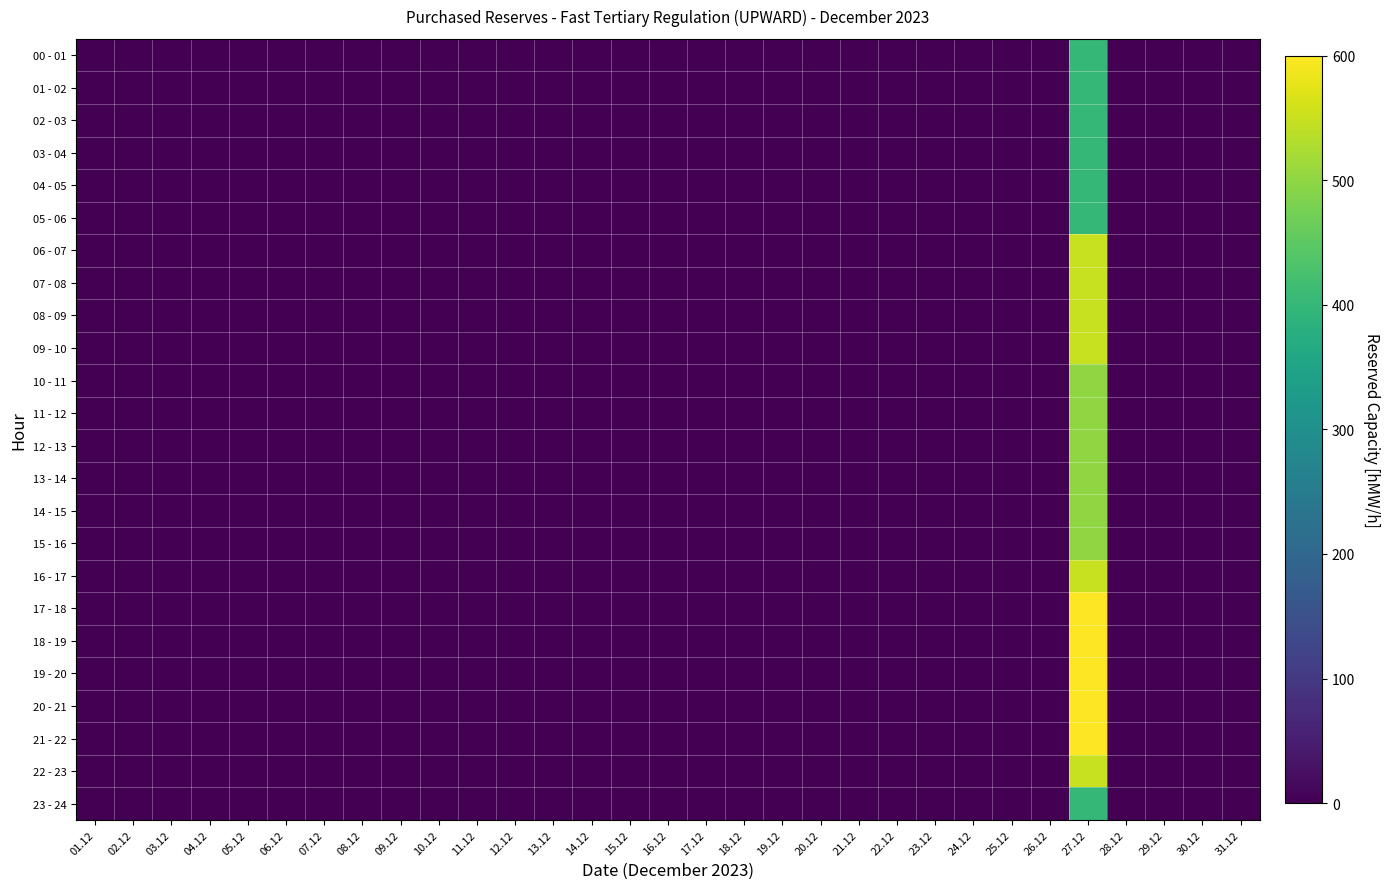

Reading left to right, what are all the values shown in this chart?

00 - 01: 01.12=0	02.12=0	03.12=0	04.12=0	05.12=0	06.12=0	07.12=0	08.12=0	09.12=0	10.12=0	11.12=0	12.12=0	13.12=0	14.12=0	15.12=0	16.12=0	17.12=0	18.12=0	19.12=0	20.12=0	21.12=0	22.12=0	23.12=0	24.12=0	25.12=0	26.12=0	27.12=400	28.12=0	29.12=0	30.12=0	31.12=0
01 - 02: 01.12=0	02.12=0	03.12=0	04.12=0	05.12=0	06.12=0	07.12=0	08.12=0	09.12=0	10.12=0	11.12=0	12.12=0	13.12=0	14.12=0	15.12=0	16.12=0	17.12=0	18.12=0	19.12=0	20.12=0	21.12=0	22.12=0	23.12=0	24.12=0	25.12=0	26.12=0	27.12=400	28.12=0	29.12=0	30.12=0	31.12=0
02 - 03: 01.12=0	02.12=0	03.12=0	04.12=0	05.12=0	06.12=0	07.12=0	08.12=0	09.12=0	10.12=0	11.12=0	12.12=0	13.12=0	14.12=0	15.12=0	16.12=0	17.12=0	18.12=0	19.12=0	20.12=0	21.12=0	22.12=0	23.12=0	24.12=0	25.12=0	26.12=0	27.12=400	28.12=0	29.12=0	30.12=0	31.12=0
03 - 04: 01.12=0	02.12=0	03.12=0	04.12=0	05.12=0	06.12=0	07.12=0	08.12=0	09.12=0	10.12=0	11.12=0	12.12=0	13.12=0	14.12=0	15.12=0	16.12=0	17.12=0	18.12=0	19.12=0	20.12=0	21.12=0	22.12=0	23.12=0	24.12=0	25.12=0	26.12=0	27.12=400	28.12=0	29.12=0	30.12=0	31.12=0
04 - 05: 01.12=0	02.12=0	03.12=0	04.12=0	05.12=0	06.12=0	07.12=0	08.12=0	09.12=0	10.12=0	11.12=0	12.12=0	13.12=0	14.12=0	15.12=0	16.12=0	17.12=0	18.12=0	19.12=0	20.12=0	21.12=0	22.12=0	23.12=0	24.12=0	25.12=0	26.12=0	27.12=400	28.12=0	29.12=0	30.12=0	31.12=0
05 - 06: 01.12=0	02.12=0	03.12=0	04.12=0	05.12=0	06.12=0	07.12=0	08.12=0	09.12=0	10.12=0	11.12=0	12.12=0	13.12=0	14.12=0	15.12=0	16.12=0	17.12=0	18.12=0	19.12=0	20.12=0	21.12=0	22.12=0	23.12=0	24.12=0	25.12=0	26.12=0	27.12=400	28.12=0	29.12=0	30.12=0	31.12=0
06 - 07: 01.12=0	02.12=0	03.12=0	04.12=0	05.12=0	06.12=0	07.12=0	08.12=0	09.12=0	10.12=0	11.12=0	12.12=0	13.12=0	14.12=0	15.12=0	16.12=0	17.12=0	18.12=0	19.12=0	20.12=0	21.12=0	22.12=0	23.12=0	24.12=0	25.12=0	26.12=0	27.12=550	28.12=0	29.12=0	30.12=0	31.12=0
07 - 08: 01.12=0	02.12=0	03.12=0	04.12=0	05.12=0	06.12=0	07.12=0	08.12=0	09.12=0	10.12=0	11.12=0	12.12=0	13.12=0	14.12=0	15.12=0	16.12=0	17.12=0	18.12=0	19.12=0	20.12=0	21.12=0	22.12=0	23.12=0	24.12=0	25.12=0	26.12=0	27.12=550	28.12=0	29.12=0	30.12=0	31.12=0
08 - 09: 01.12=0	02.12=0	03.12=0	04.12=0	05.12=0	06.12=0	07.12=0	08.12=0	09.12=0	10.12=0	11.12=0	12.12=0	13.12=0	14.12=0	15.12=0	16.12=0	17.12=0	18.12=0	19.12=0	20.12=0	21.12=0	22.12=0	23.12=0	24.12=0	25.12=0	26.12=0	27.12=550	28.12=0	29.12=0	30.12=0	31.12=0
09 - 10: 01.12=0	02.12=0	03.12=0	04.12=0	05.12=0	06.12=0	07.12=0	08.12=0	09.12=0	10.12=0	11.12=0	12.12=0	13.12=0	14.12=0	15.12=0	16.12=0	17.12=0	18.12=0	19.12=0	20.12=0	21.12=0	22.12=0	23.12=0	24.12=0	25.12=0	26.12=0	27.12=550	28.12=0	29.12=0	30.12=0	31.12=0
10 - 11: 01.12=0	02.12=0	03.12=0	04.12=0	05.12=0	06.12=0	07.12=0	08.12=0	09.12=0	10.12=0	11.12=0	12.12=0	13.12=0	14.12=0	15.12=0	16.12=0	17.12=0	18.12=0	19.12=0	20.12=0	21.12=0	22.12=0	23.12=0	24.12=0	25.12=0	26.12=0	27.12=500	28.12=0	29.12=0	30.12=0	31.12=0
11 - 12: 01.12=0	02.12=0	03.12=0	04.12=0	05.12=0	06.12=0	07.12=0	08.12=0	09.12=0	10.12=0	11.12=0	12.12=0	13.12=0	14.12=0	15.12=0	16.12=0	17.12=0	18.12=0	19.12=0	20.12=0	21.12=0	22.12=0	23.12=0	24.12=0	25.12=0	26.12=0	27.12=500	28.12=0	29.12=0	30.12=0	31.12=0
12 - 13: 01.12=0	02.12=0	03.12=0	04.12=0	05.12=0	06.12=0	07.12=0	08.12=0	09.12=0	10.12=0	11.12=0	12.12=0	13.12=0	14.12=0	15.12=0	16.12=0	17.12=0	18.12=0	19.12=0	20.12=0	21.12=0	22.12=0	23.12=0	24.12=0	25.12=0	26.12=0	27.12=500	28.12=0	29.12=0	30.12=0	31.12=0
13 - 14: 01.12=0	02.12=0	03.12=0	04.12=0	05.12=0	06.12=0	07.12=0	08.12=0	09.12=0	10.12=0	11.12=0	12.12=0	13.12=0	14.12=0	15.12=0	16.12=0	17.12=0	18.12=0	19.12=0	20.12=0	21.12=0	22.12=0	23.12=0	24.12=0	25.12=0	26.12=0	27.12=500	28.12=0	29.12=0	30.12=0	31.12=0
14 - 15: 01.12=0	02.12=0	03.12=0	04.12=0	05.12=0	06.12=0	07.12=0	08.12=0	09.12=0	10.12=0	11.12=0	12.12=0	13.12=0	14.12=0	15.12=0	16.12=0	17.12=0	18.12=0	19.12=0	20.12=0	21.12=0	22.12=0	23.12=0	24.12=0	25.12=0	26.12=0	27.12=500	28.12=0	29.12=0	30.12=0	31.12=0
15 - 16: 01.12=0	02.12=0	03.12=0	04.12=0	05.12=0	06.12=0	07.12=0	08.12=0	09.12=0	10.12=0	11.12=0	12.12=0	13.12=0	14.12=0	15.12=0	16.12=0	17.12=0	18.12=0	19.12=0	20.12=0	21.12=0	22.12=0	23.12=0	24.12=0	25.12=0	26.12=0	27.12=500	28.12=0	29.12=0	30.12=0	31.12=0
16 - 17: 01.12=0	02.12=0	03.12=0	04.12=0	05.12=0	06.12=0	07.12=0	08.12=0	09.12=0	10.12=0	11.12=0	12.12=0	13.12=0	14.12=0	15.12=0	16.12=0	17.12=0	18.12=0	19.12=0	20.12=0	21.12=0	22.12=0	23.12=0	24.12=0	25.12=0	26.12=0	27.12=550	28.12=0	29.12=0	30.12=0	31.12=0
17 - 18: 01.12=0	02.12=0	03.12=0	04.12=0	05.12=0	06.12=0	07.12=0	08.12=0	09.12=0	10.12=0	11.12=0	12.12=0	13.12=0	14.12=0	15.12=0	16.12=0	17.12=0	18.12=0	19.12=0	20.12=0	21.12=0	22.12=0	23.12=0	24.12=0	25.12=0	26.12=0	27.12=600	28.12=0	29.12=0	30.12=0	31.12=0
18 - 19: 01.12=0	02.12=0	03.12=0	04.12=0	05.12=0	06.12=0	07.12=0	08.12=0	09.12=0	10.12=0	11.12=0	12.12=0	13.12=0	14.12=0	15.12=0	16.12=0	17.12=0	18.12=0	19.12=0	20.12=0	21.12=0	22.12=0	23.12=0	24.12=0	25.12=0	26.12=0	27.12=600	28.12=0	29.12=0	30.12=0	31.12=0
19 - 20: 01.12=0	02.12=0	03.12=0	04.12=0	05.12=0	06.12=0	07.12=0	08.12=0	09.12=0	10.12=0	11.12=0	12.12=0	13.12=0	14.12=0	15.12=0	16.12=0	17.12=0	18.12=0	19.12=0	20.12=0	21.12=0	22.12=0	23.12=0	24.12=0	25.12=0	26.12=0	27.12=600	28.12=0	29.12=0	30.12=0	31.12=0
20 - 21: 01.12=0	02.12=0	03.12=0	04.12=0	05.12=0	06.12=0	07.12=0	08.12=0	09.12=0	10.12=0	11.12=0	12.12=0	13.12=0	14.12=0	15.12=0	16.12=0	17.12=0	18.12=0	19.12=0	20.12=0	21.12=0	22.12=0	23.12=0	24.12=0	25.12=0	26.12=0	27.12=600	28.12=0	29.12=0	30.12=0	31.12=0
21 - 22: 01.12=0	02.12=0	03.12=0	04.12=0	05.12=0	06.12=0	07.12=0	08.12=0	09.12=0	10.12=0	11.12=0	12.12=0	13.12=0	14.12=0	15.12=0	16.12=0	17.12=0	18.12=0	19.12=0	20.12=0	21.12=0	22.12=0	23.12=0	24.12=0	25.12=0	26.12=0	27.12=600	28.12=0	29.12=0	30.12=0	31.12=0
22 - 23: 01.12=0	02.12=0	03.12=0	04.12=0	05.12=0	06.12=0	07.12=0	08.12=0	09.12=0	10.12=0	11.12=0	12.12=0	13.12=0	14.12=0	15.12=0	16.12=0	17.12=0	18.12=0	19.12=0	20.12=0	21.12=0	22.12=0	23.12=0	24.12=0	25.12=0	26.12=0	27.12=550	28.12=0	29.12=0	30.12=0	31.12=0
23 - 24: 01.12=0	02.12=0	03.12=0	04.12=0	05.12=0	06.12=0	07.12=0	08.12=0	09.12=0	10.12=0	11.12=0	12.12=0	13.12=0	14.12=0	15.12=0	16.12=0	17.12=0	18.12=0	19.12=0	20.12=0	21.12=0	22.12=0	23.12=0	24.12=0	25.12=0	26.12=0	27.12=400	28.12=0	29.12=0	30.12=0	31.12=0